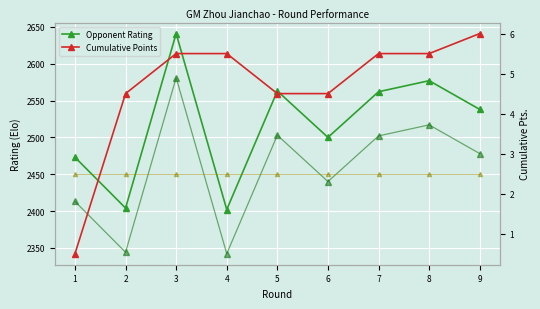

True or false: Opponent Rating and Cumulative Points intersect in this chart.

False